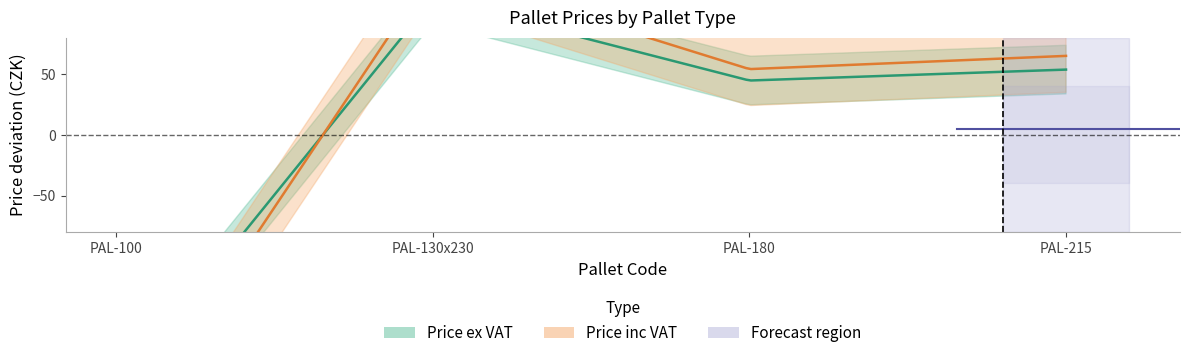

Is this an area chart (filled region under the line)?

No